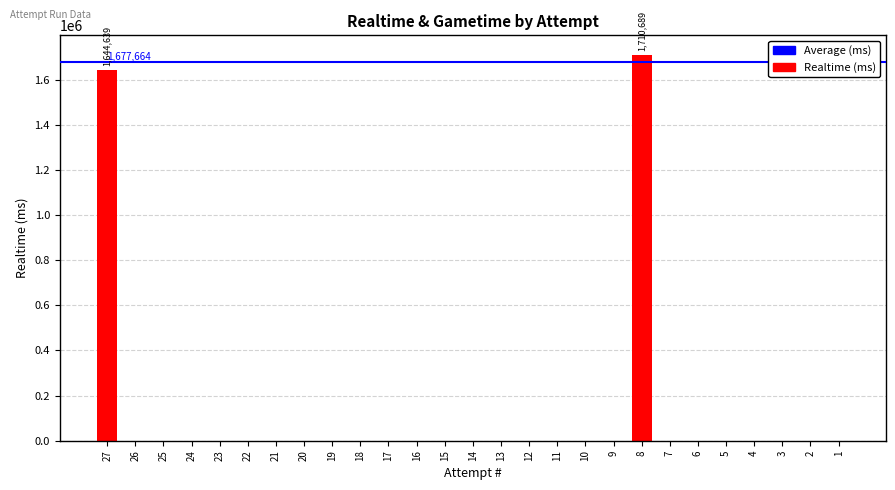

What is the average value?

124271